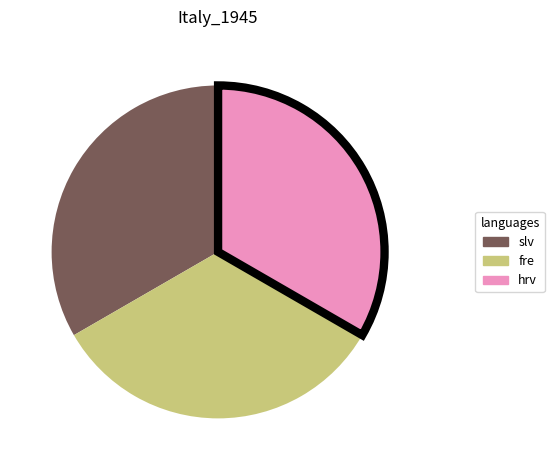

Does any single category account for the majority?

No